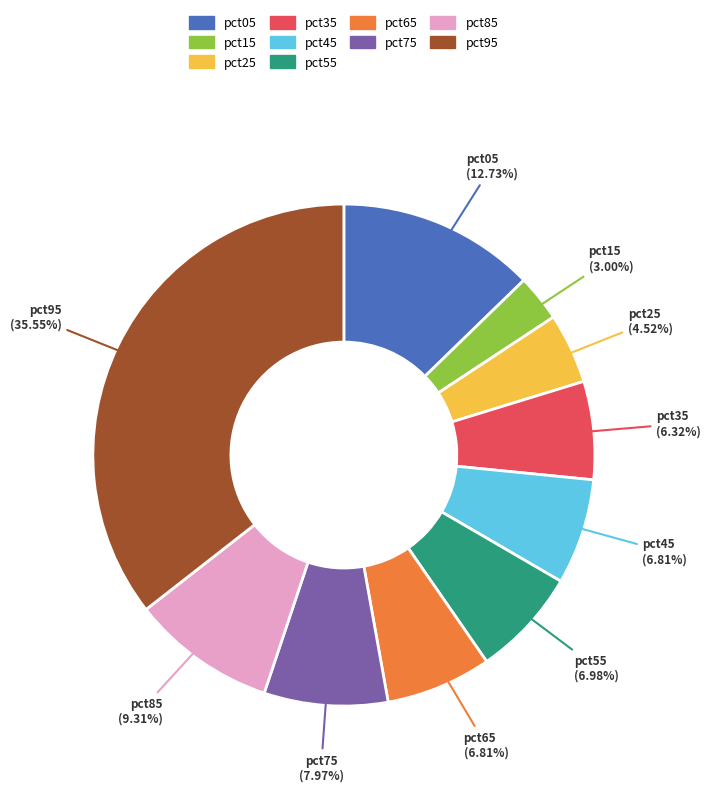

To the nearest percent, what is the average slice percentage?

10%